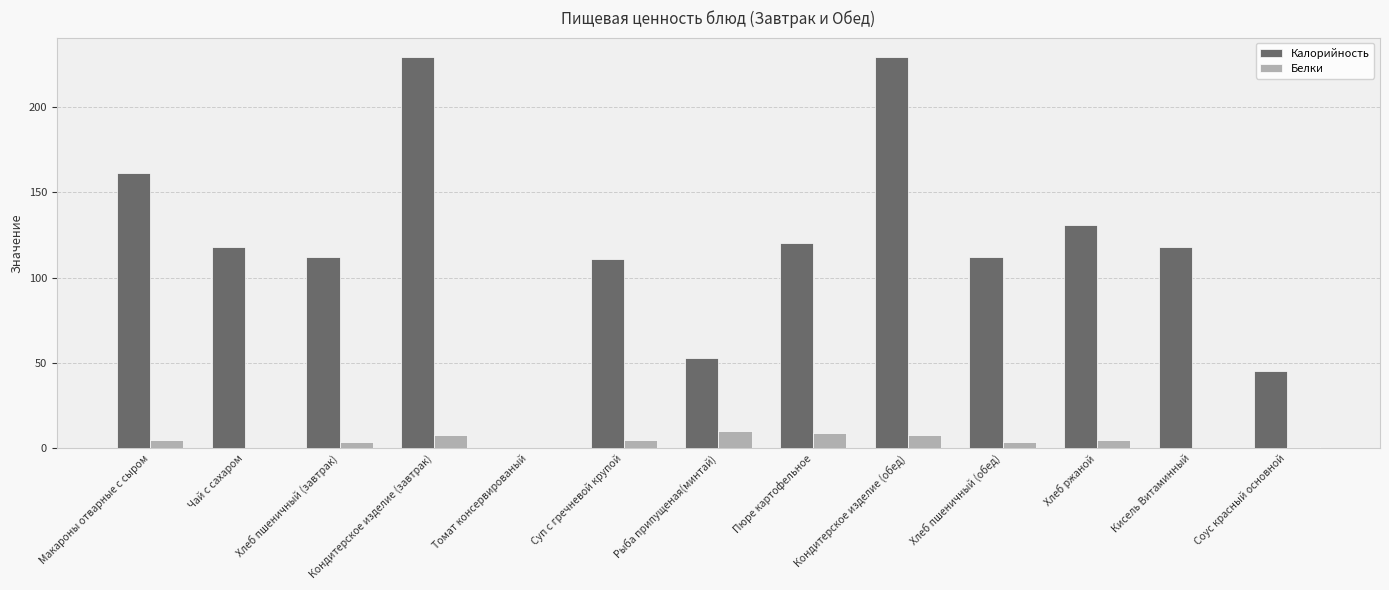

True or false: Калорийность has a value of 158 at Пюре картофельное.

False